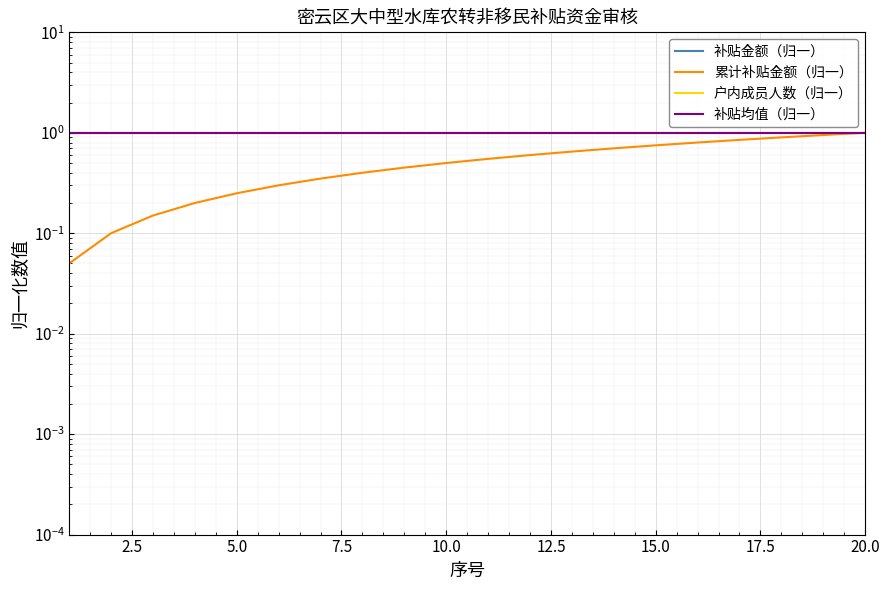

What is the sum of the 补贴金额（归一） values at 12 and 2.5?

2.0